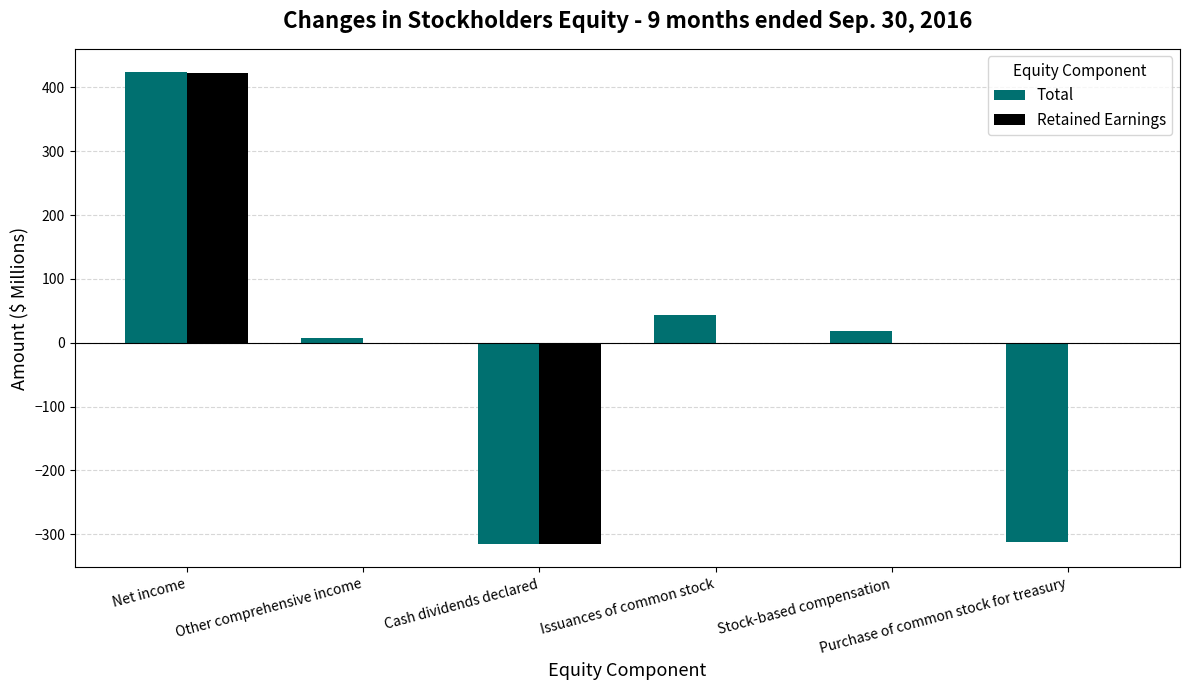

What is the sum of all Retained Earnings values?

105.6